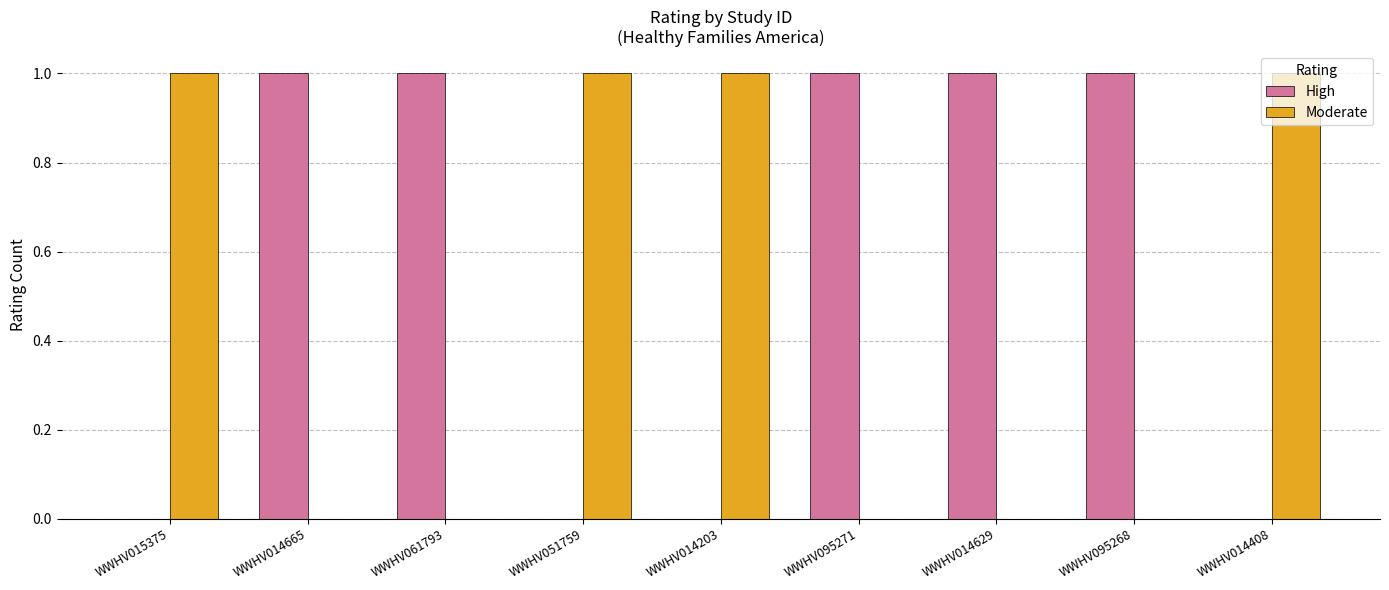

Reading left to right, extract all data points from this chart.

High: 0	1	1	0	0	1	1	1	0
Moderate: 1	0	0	1	1	0	0	0	1